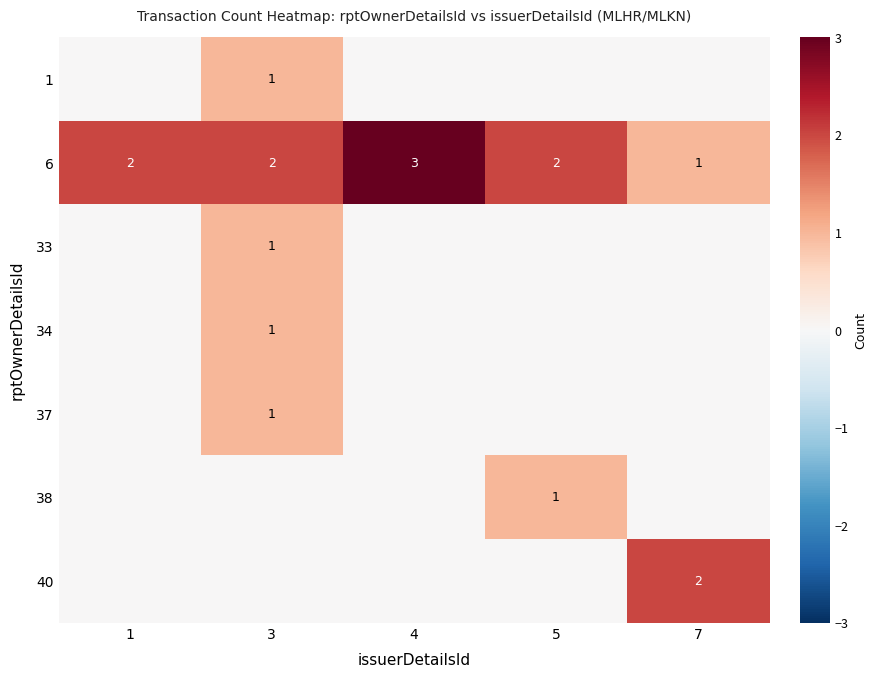

At which category is the sum across all series the highest?

3